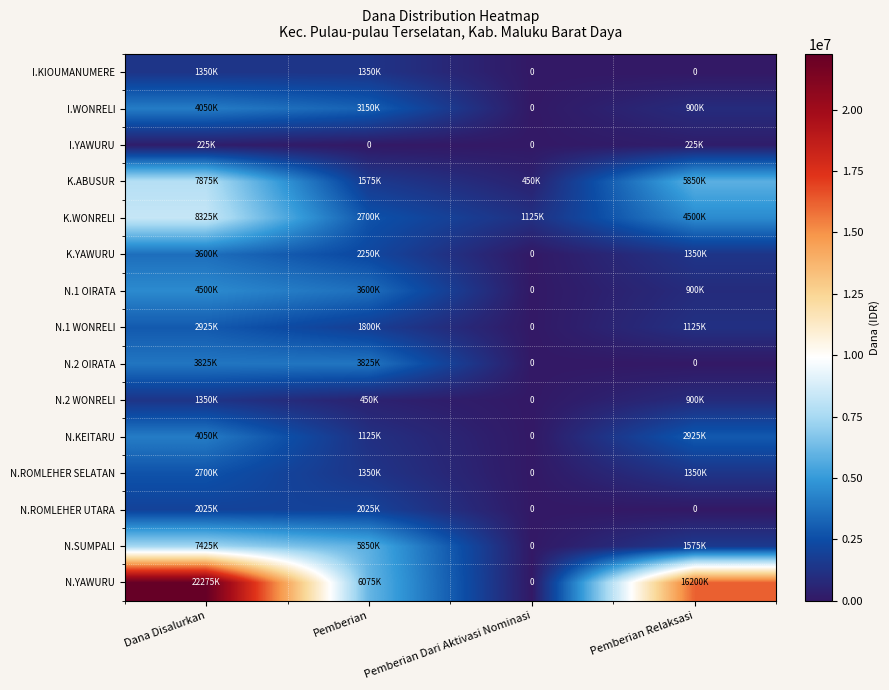

What is the difference between the maximum and second lowest values in the N.1 WONRELI series?

1800000